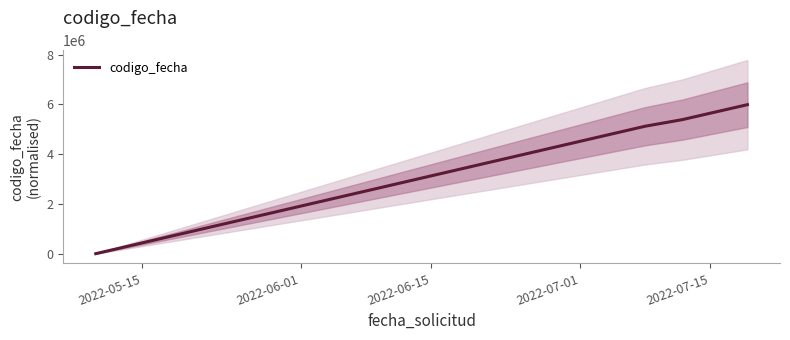

Reading left to right, what are all the values shown in this chart?

0	5119560	5385311	5987085